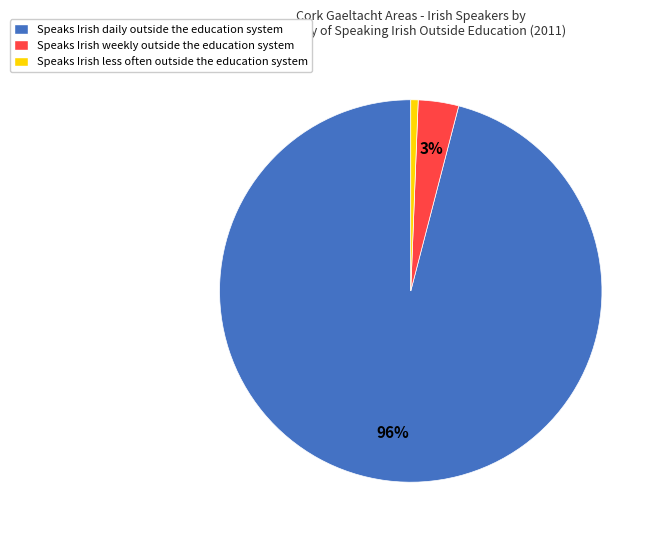

Which has a higher value, Speaks Irish daily outside the education system or Speaks Irish weekly outside the education system?

Speaks Irish daily outside the education system